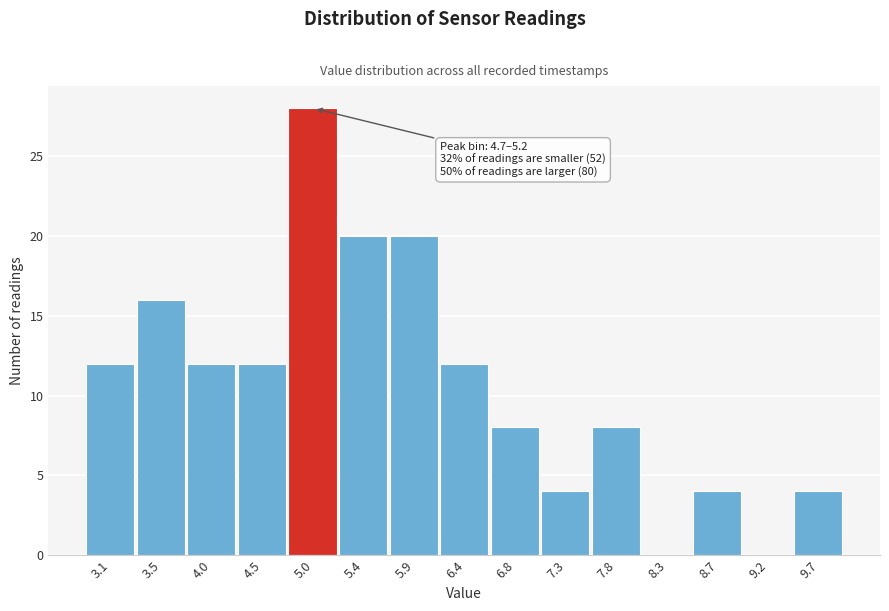

Over which range of the x-axis is the bar tallest?

4.70 to 5.20